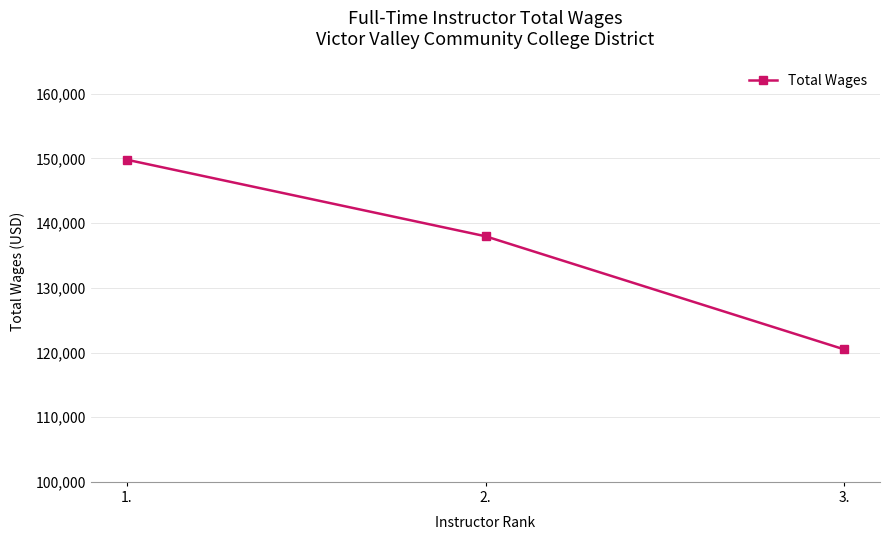

What is the sum of the values at 2. and 1.?

287778